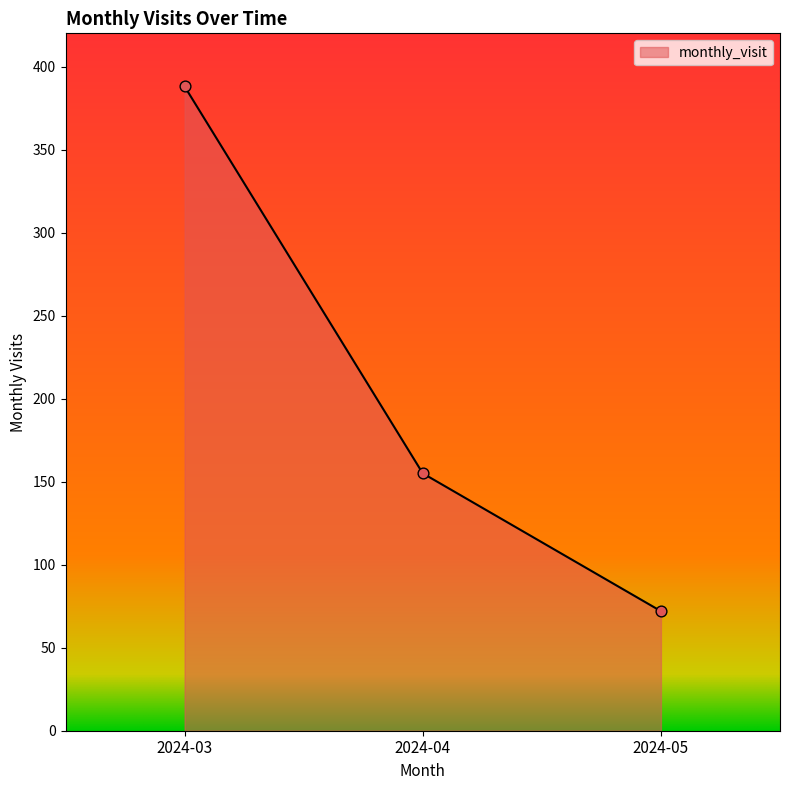

Which has a higher value, 2024-05 or 2024-03?

2024-03